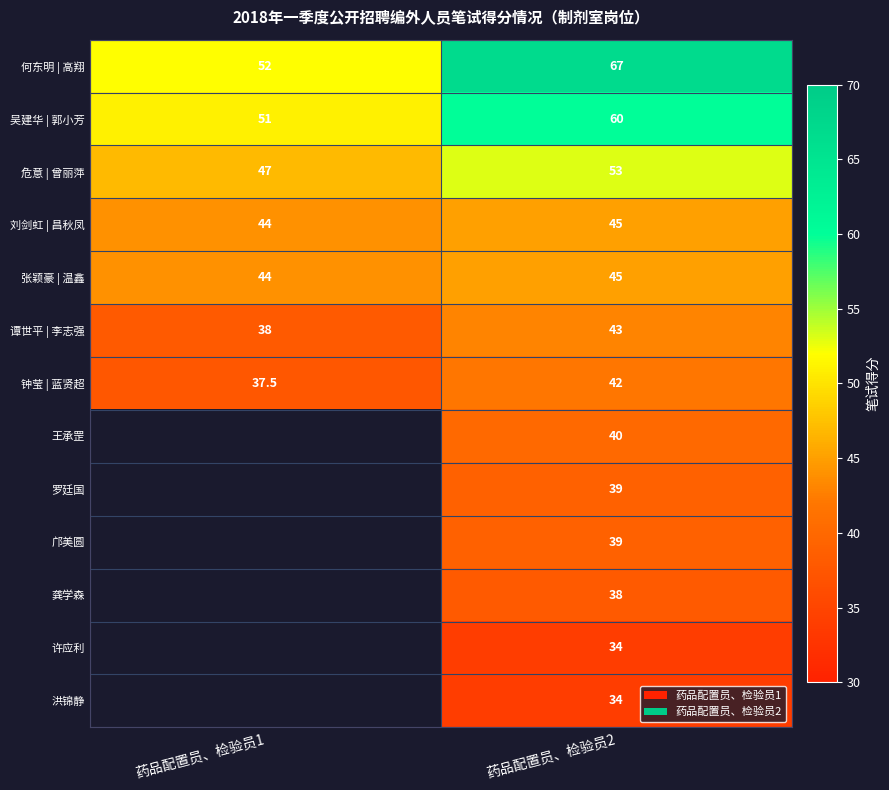

What is the lowest value of the 何东明 | 高翔 series?

52.0